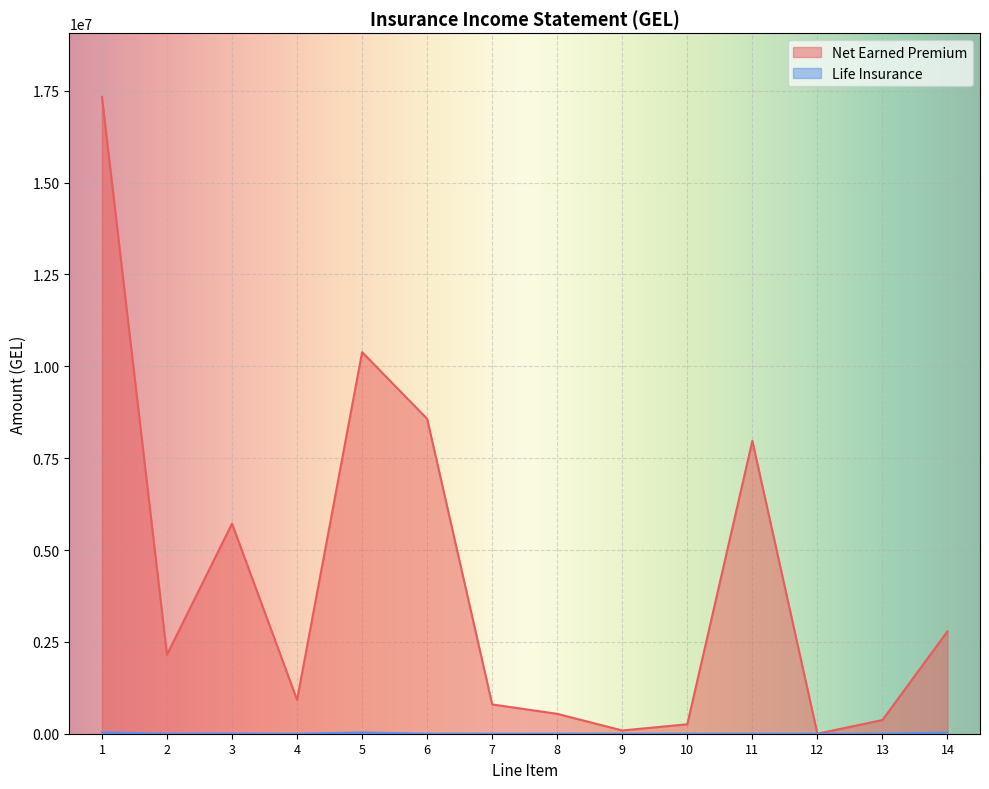

At which category is the sum across all series the highest?

1